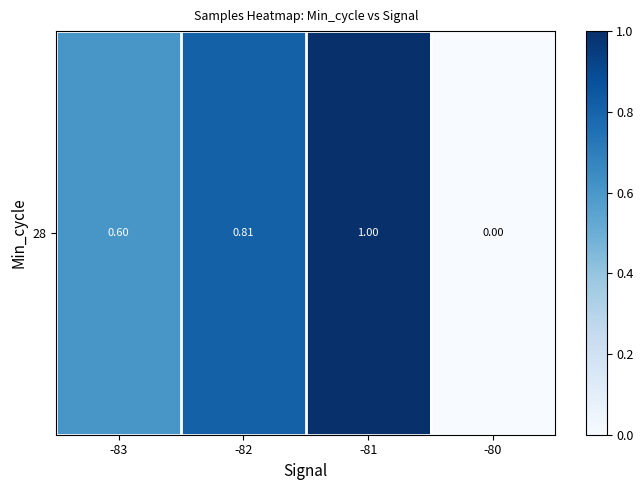

Rank the categories by value from highest to lowest.

-81, -82, -83, -80